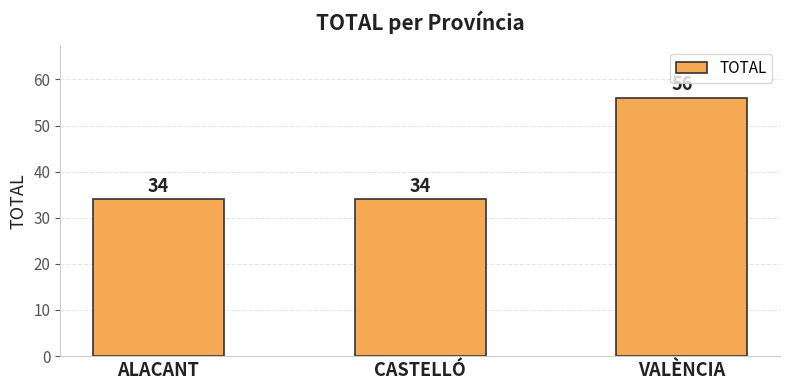

How many values are between 34 and 56?

3